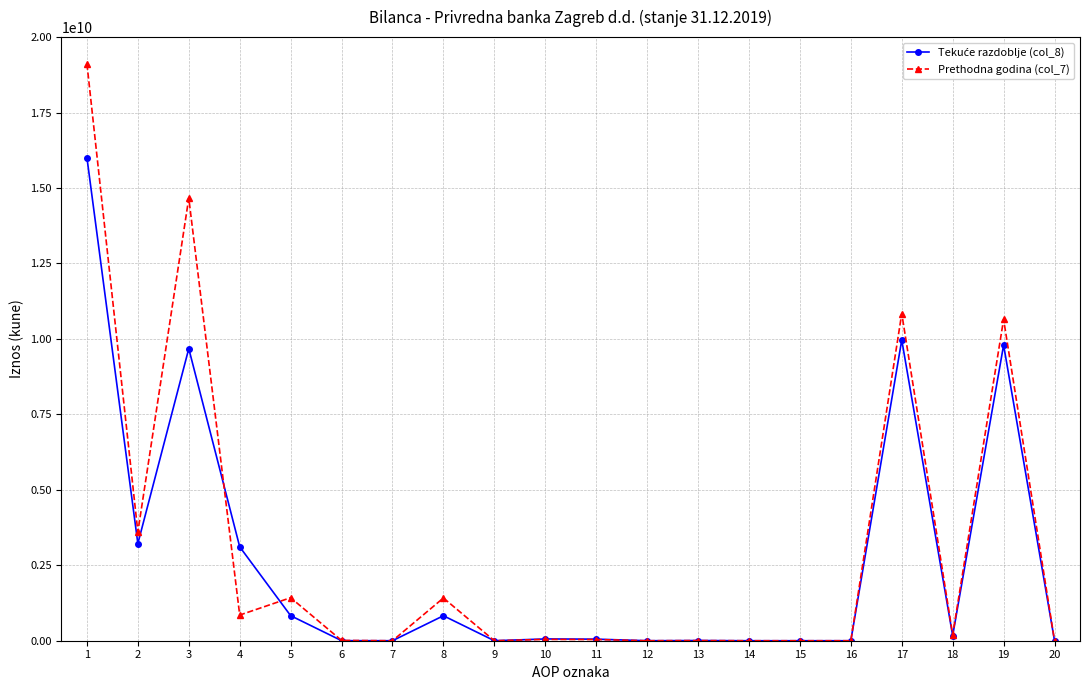

Which series has the largest range (max minus min)?

Prethodna godina (col_7)